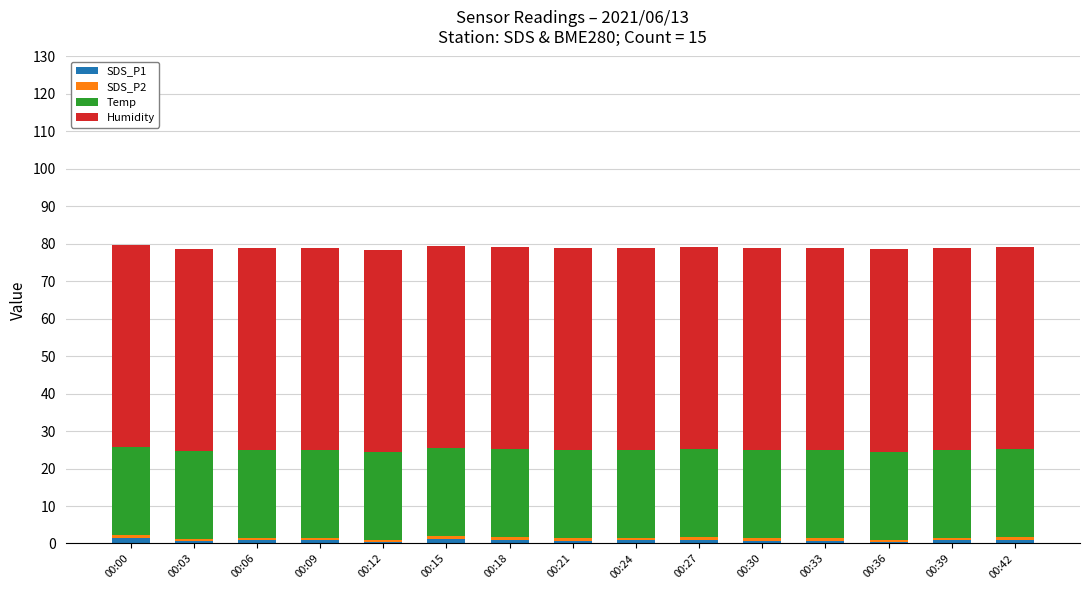

Is it true that SDS_P1 equals 0.8 at 00:09?

True